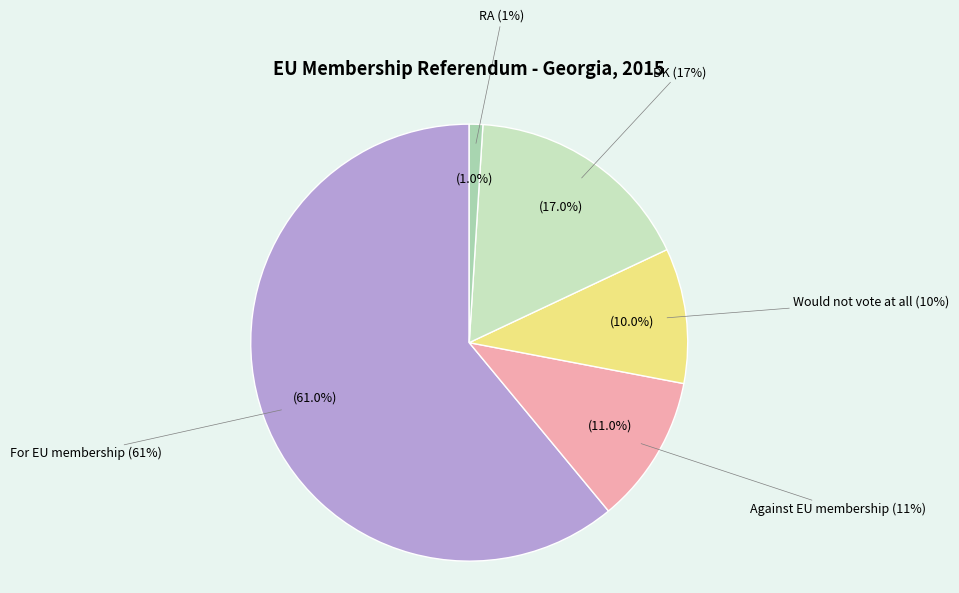

Which slice is the largest?

For EU membership